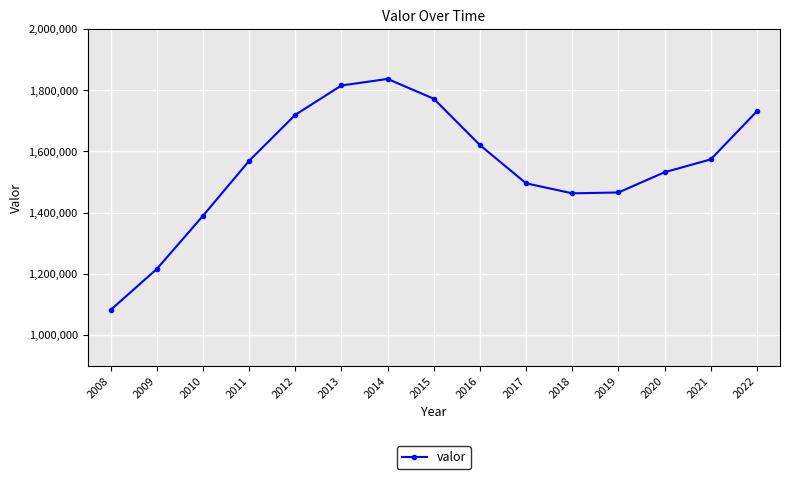

What is the approximate value at 2020, to the nearest 10?

1531930